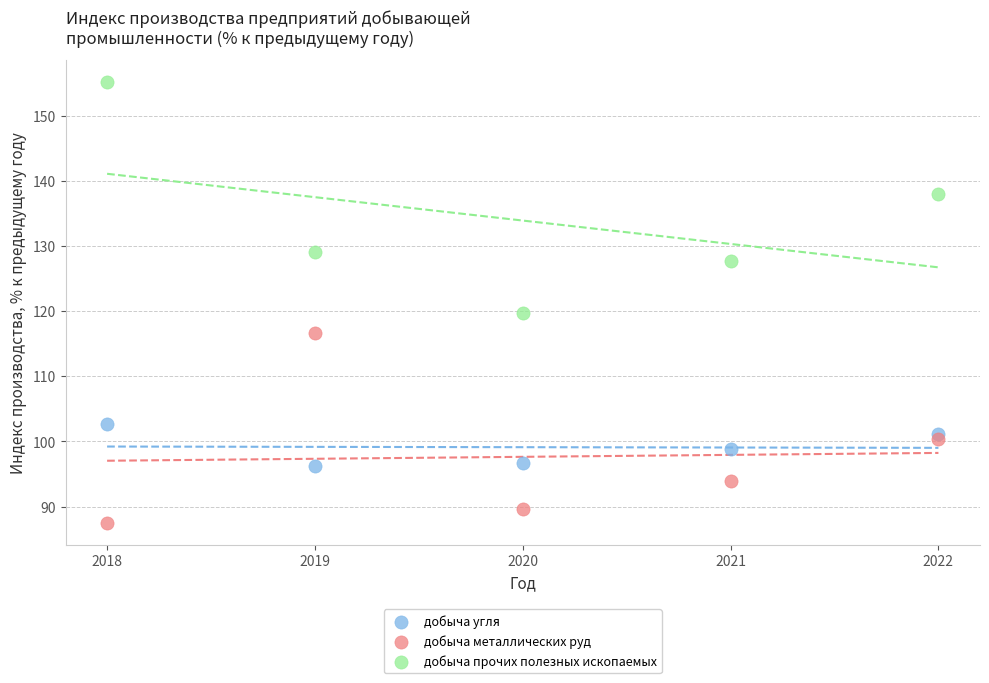

Which series has the widest spread of Y values?

добыча прочих полезных ископаемых